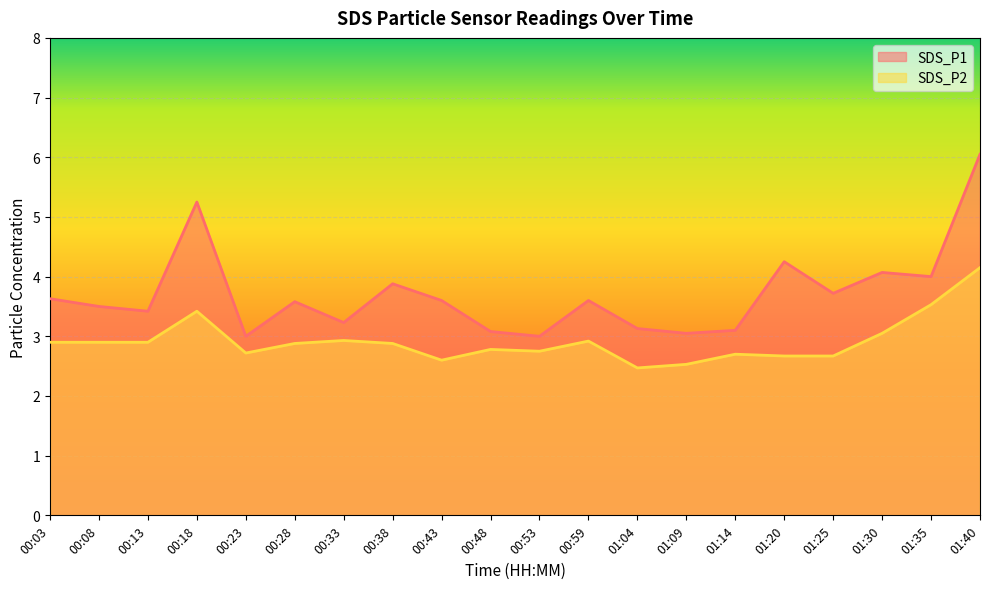

At how many categories does at least one series exceed 5?

2